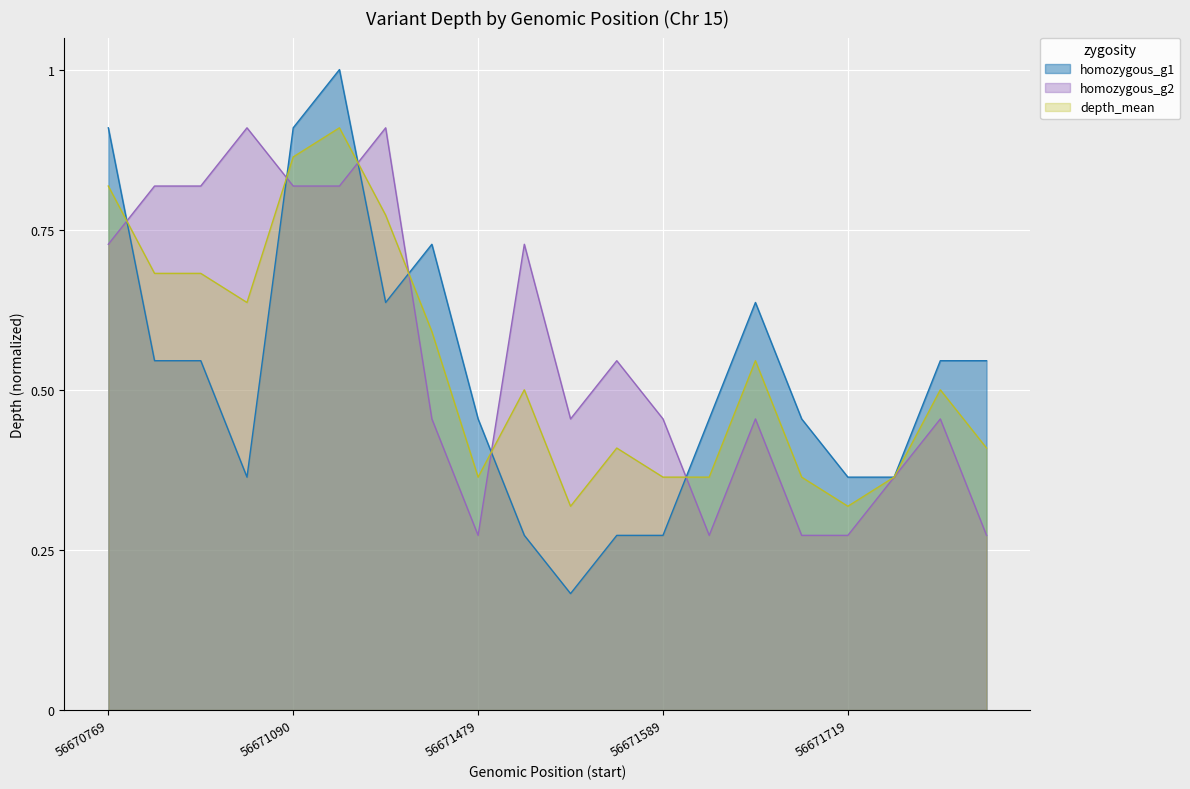

List the labels in order of homozygous value, largest first.

56671096, 56670769, 56671090, 56671436, 56671418, 56671680, 56670801, 56670950, 56672089, 56672117, 56671479, 56671596, 56671709, 56670984, 56671719, 56671873, 56671511, 56671582, 56671589, 56671522